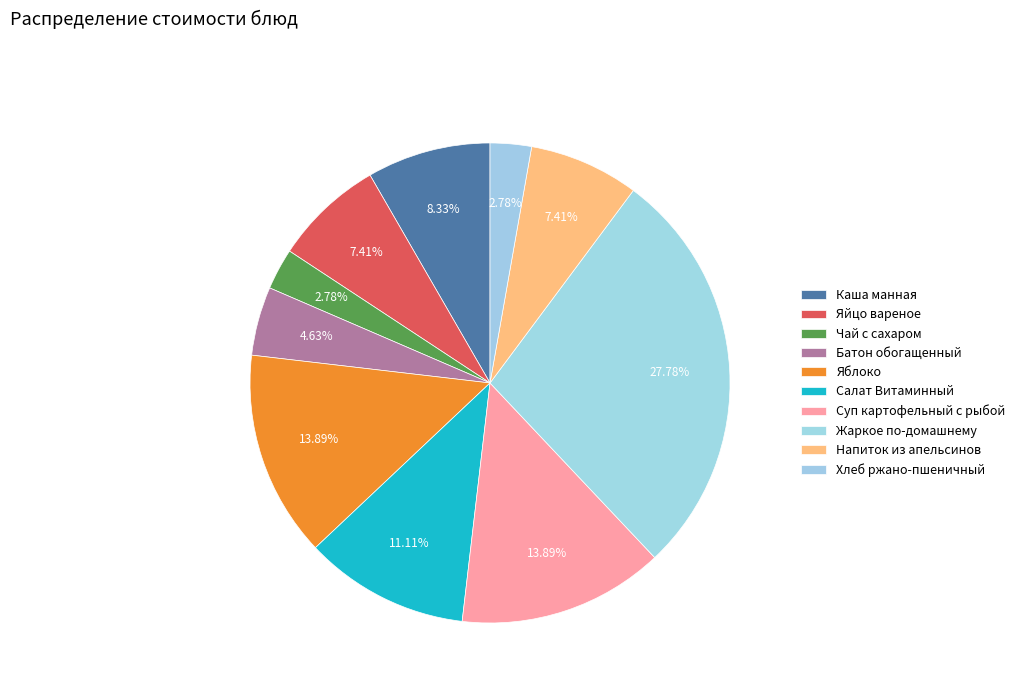

Is it true that Чай с сахаром is 3% of the pie?

True